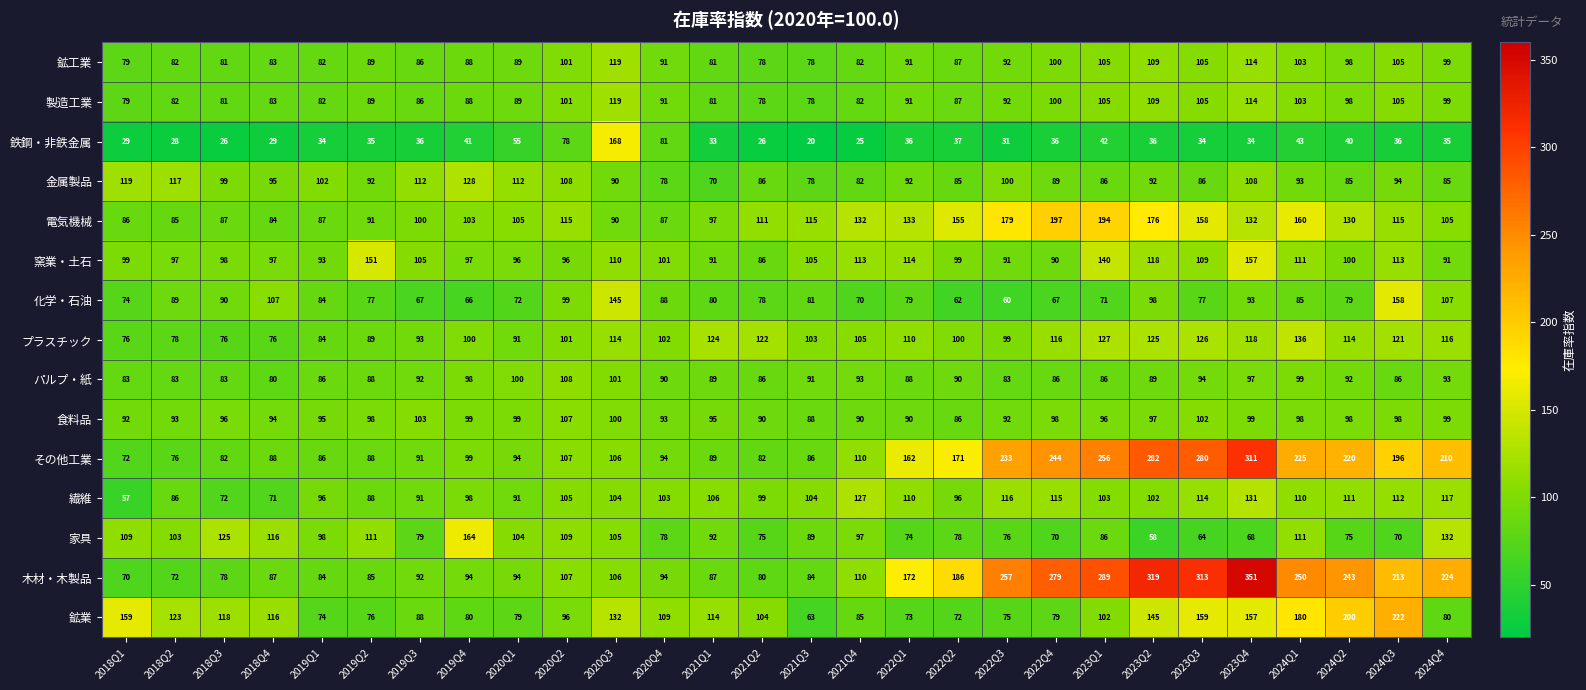

Is it true that 化学・石油 equals 60 at 2022Q3?

True